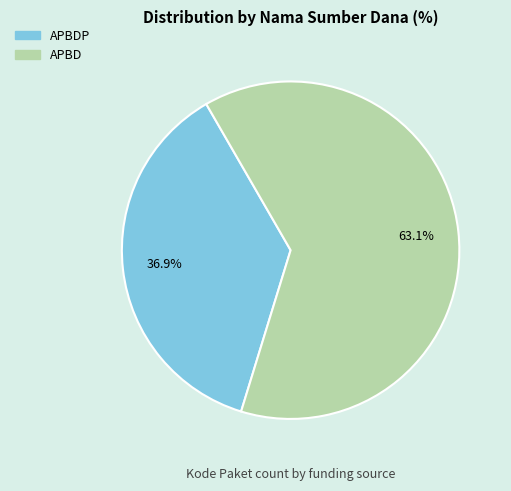

How many segments does this pie chart have?

2